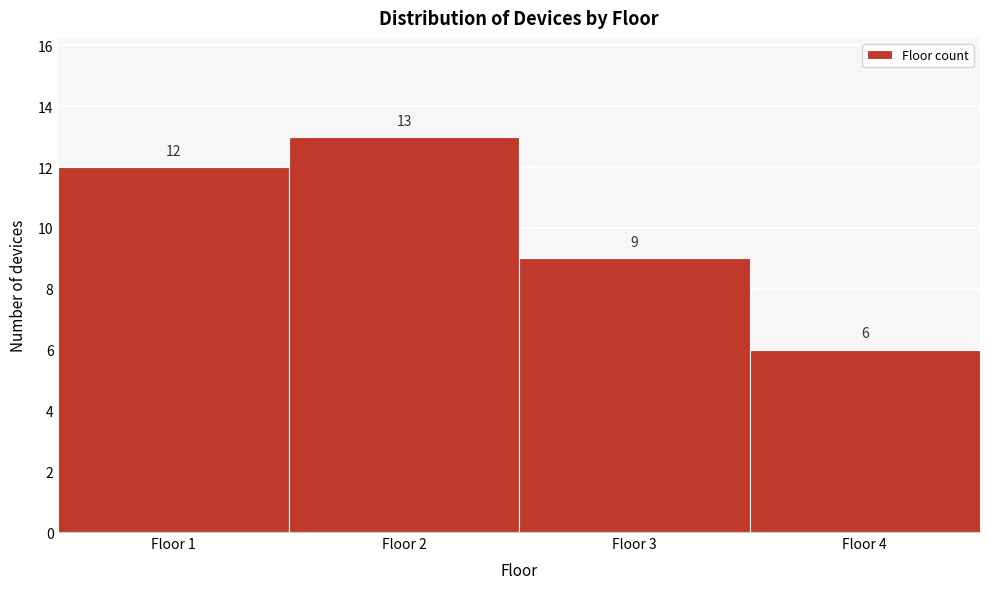

Reading left to right, list every bar in this chart as the range it spans on the x-axis followed by its height.

0.5 to 1.5: 12
1.5 to 2.5: 13
2.5 to 3.5: 9
3.5 to 4.5: 6